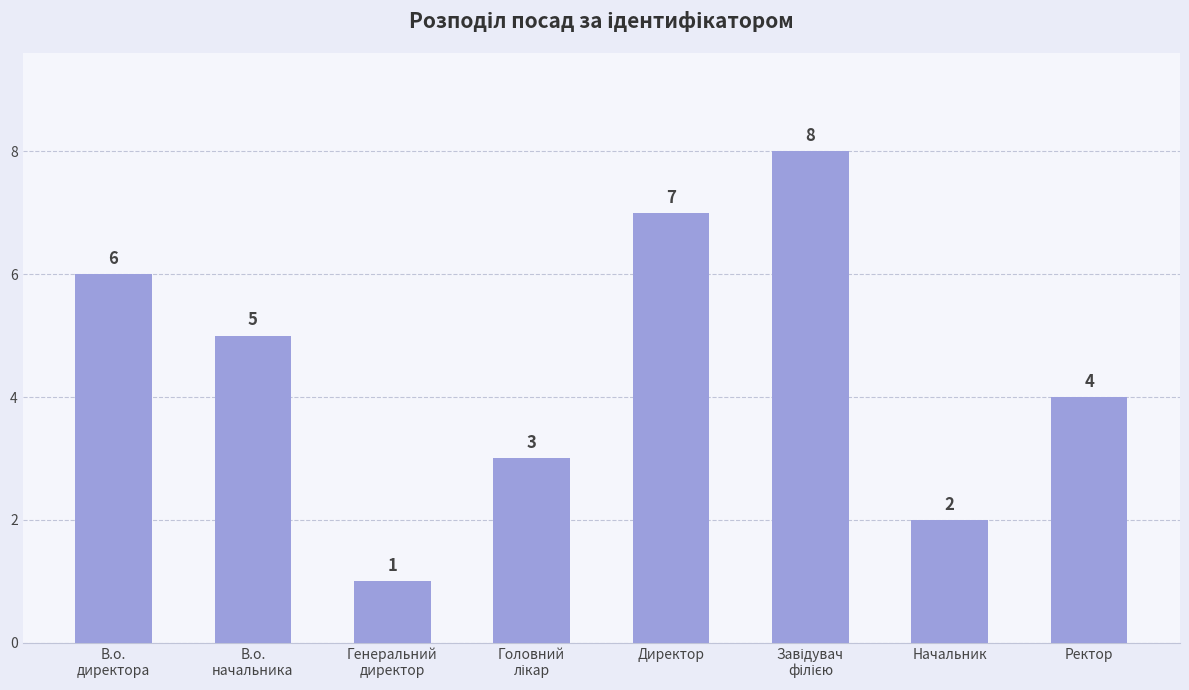

What is the difference between the second highest and second lowest values?

5